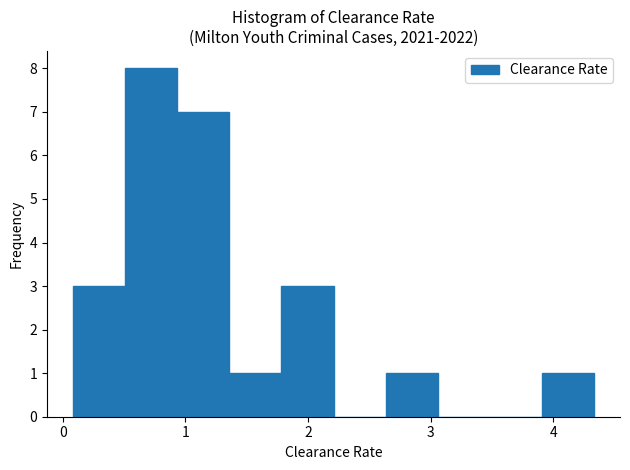

Over which range of the x-axis is the bar tallest?

0.5 to 0.9